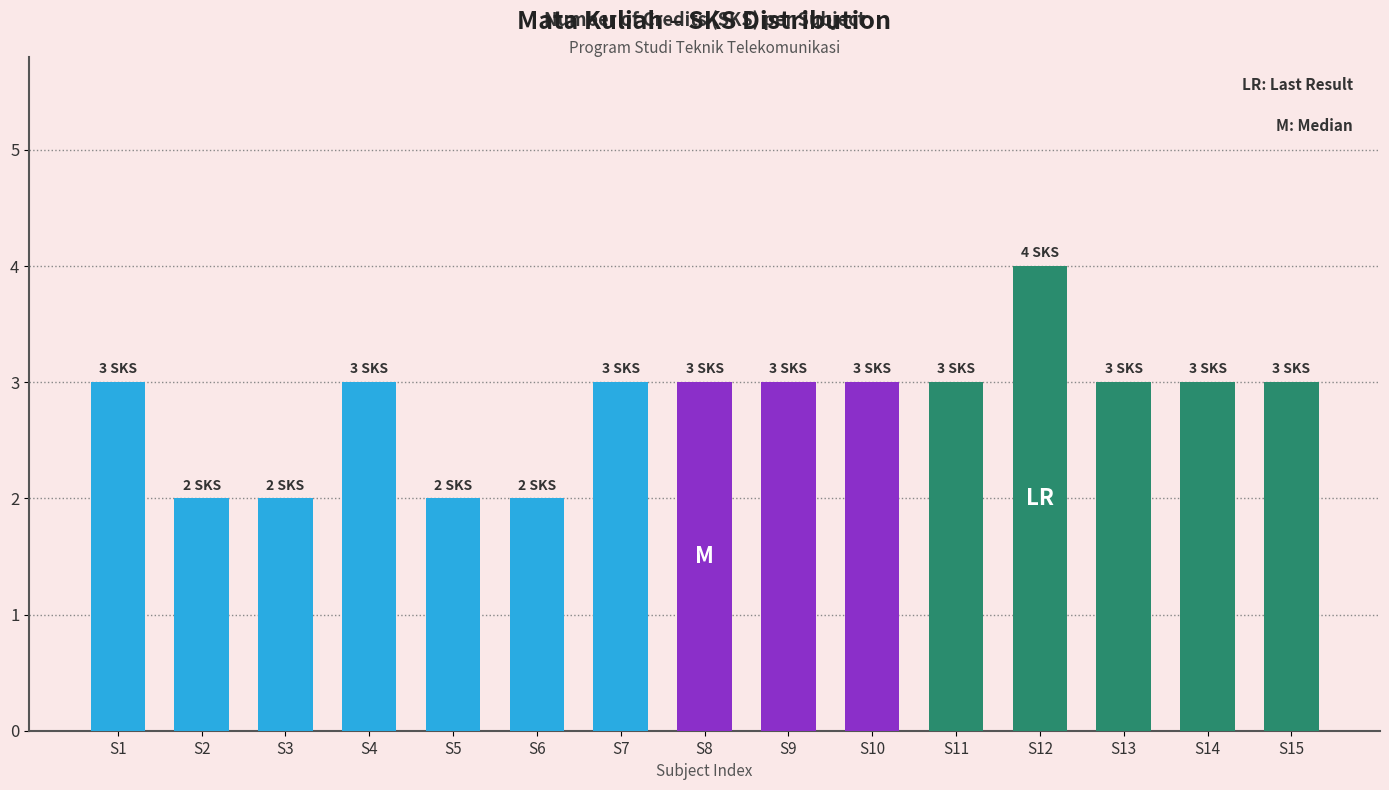

Which has a higher value, S5 or S7?

S7